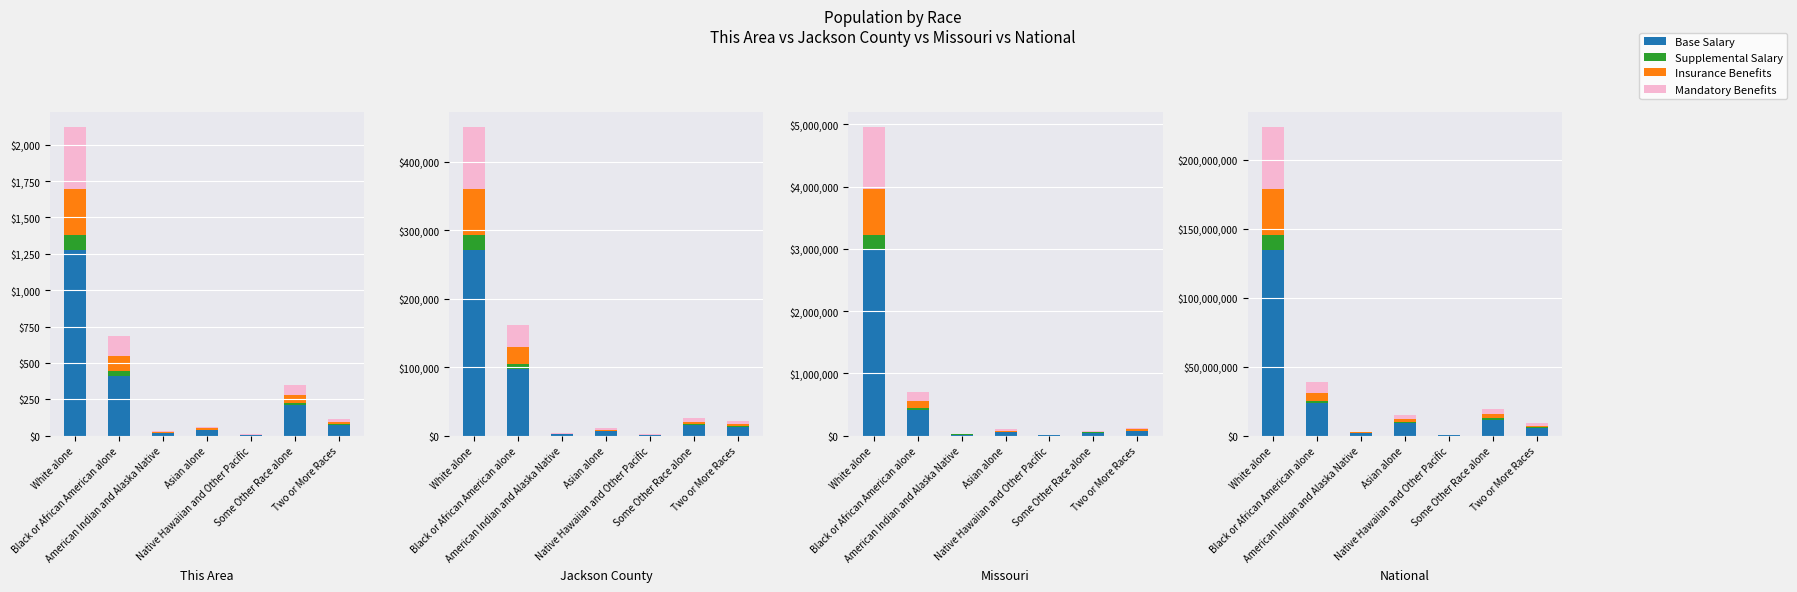

The value of Mandatory Benefits at American Indian and Alaska Native is 6.0. True or false?

True